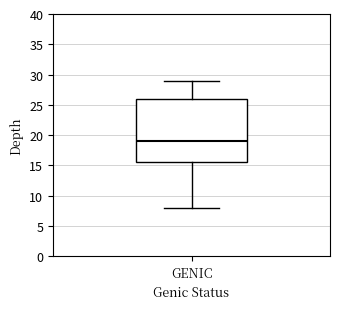

Where is the upper edge of the box for GENIC on the y-axis? The values are not printed on the chart, so give them approximately, as read against the axis.

26.0